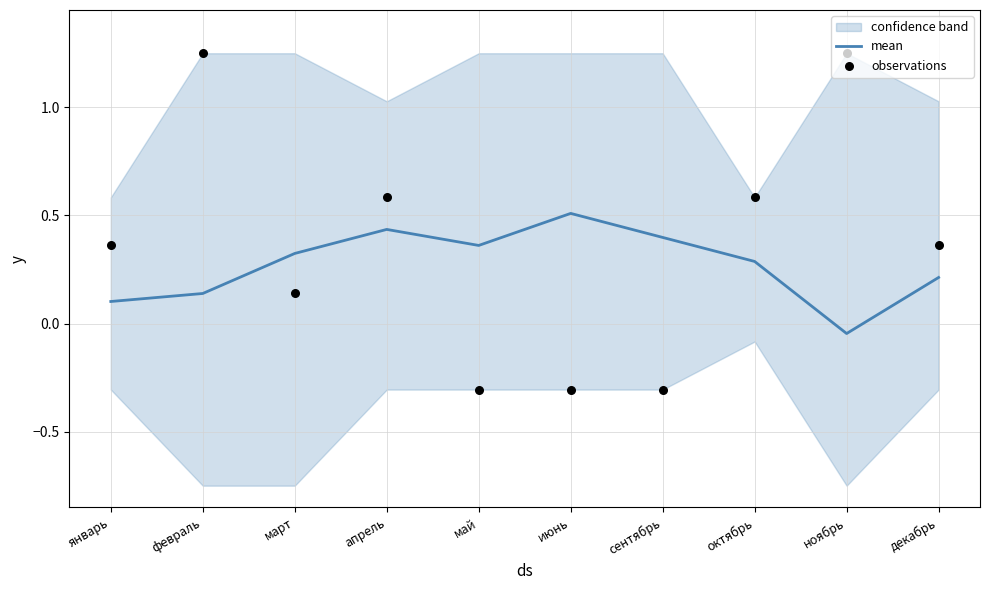

What is the total value across all series at март?

0.5